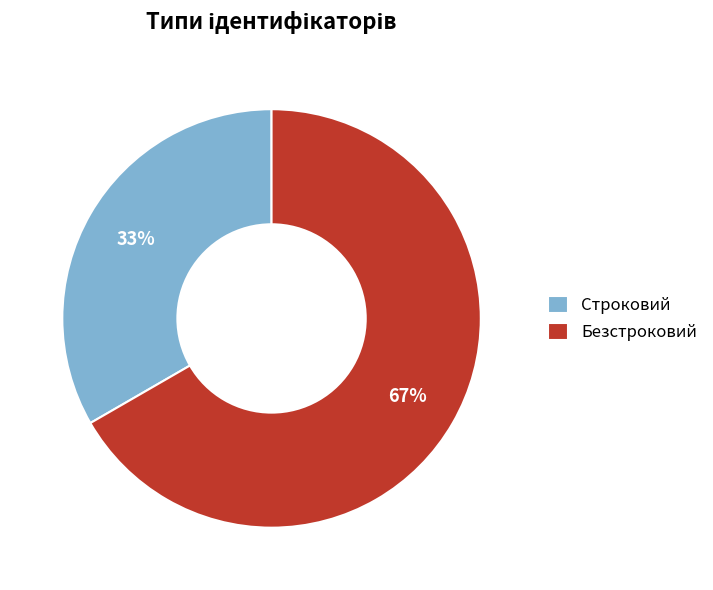

How many slices are in this pie chart?

2